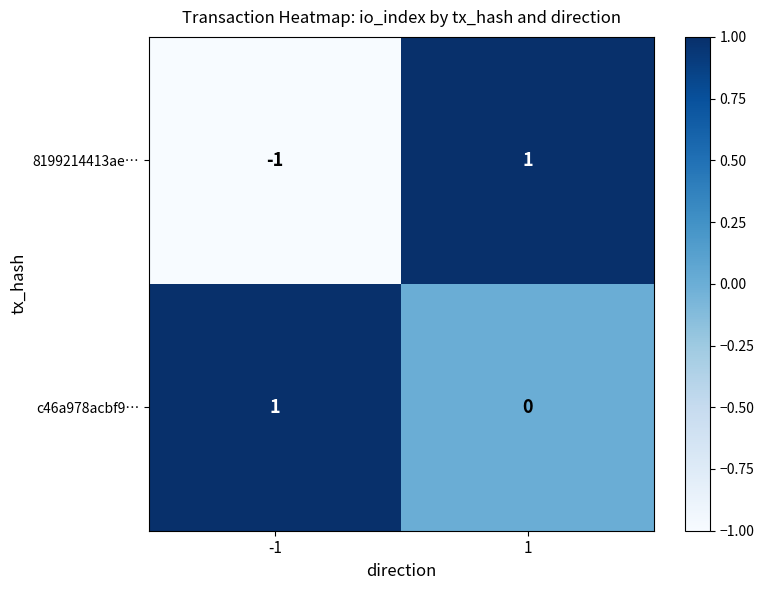

At -1, list the series in order from largest to smallest.

c46a978acbf9…, 8199214413ae…